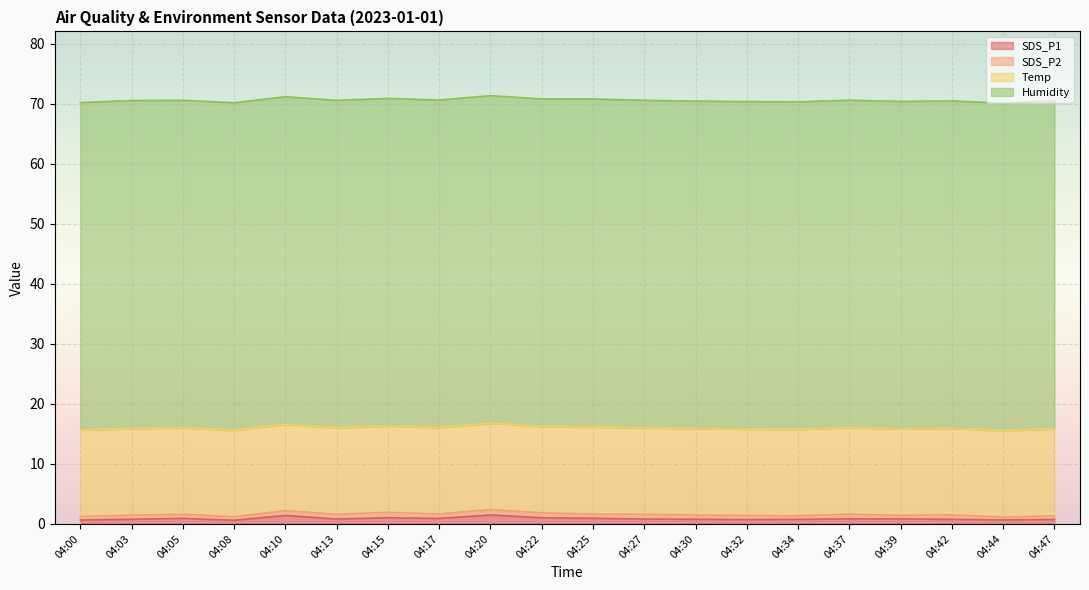

Where is the first local maximum for SDS_P1?

04:05